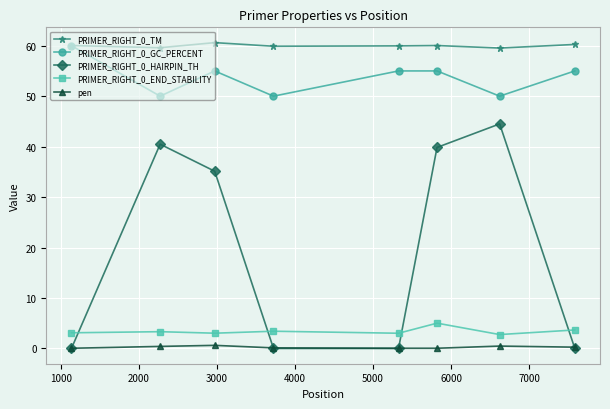

At how many categories does at least one series exceed 31?

8